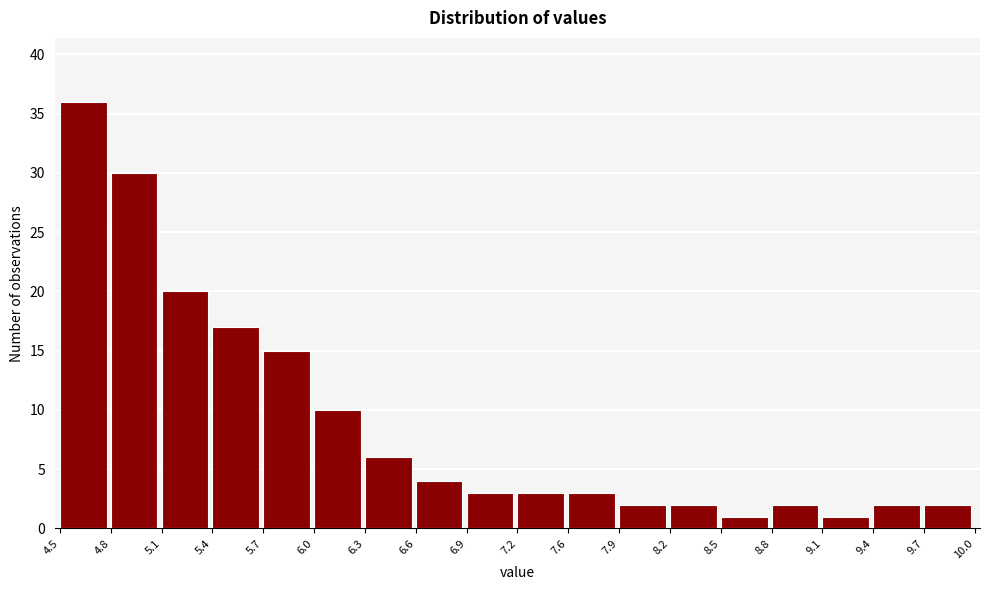

What is the height of the bar covering 6.6 to 6.9 on the x-axis? The values are not printed on the chart, so give them approximately, as read against the axis.

4